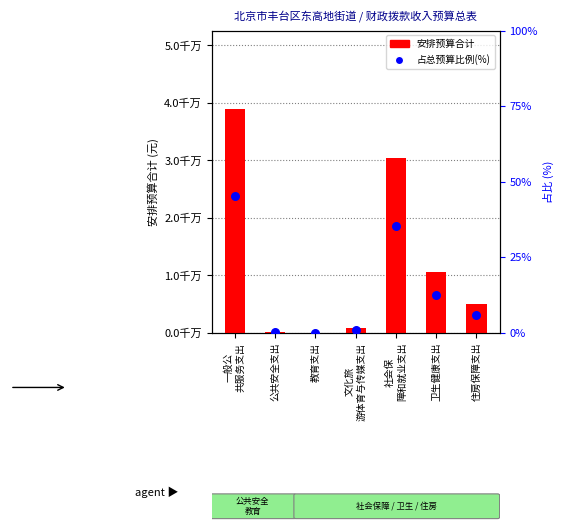

Is the value of 安排预算合计 at 卫生健康支出 greater than the value of 占总预算比例(%) at 文化旅
游体育与传媒支出?

Yes